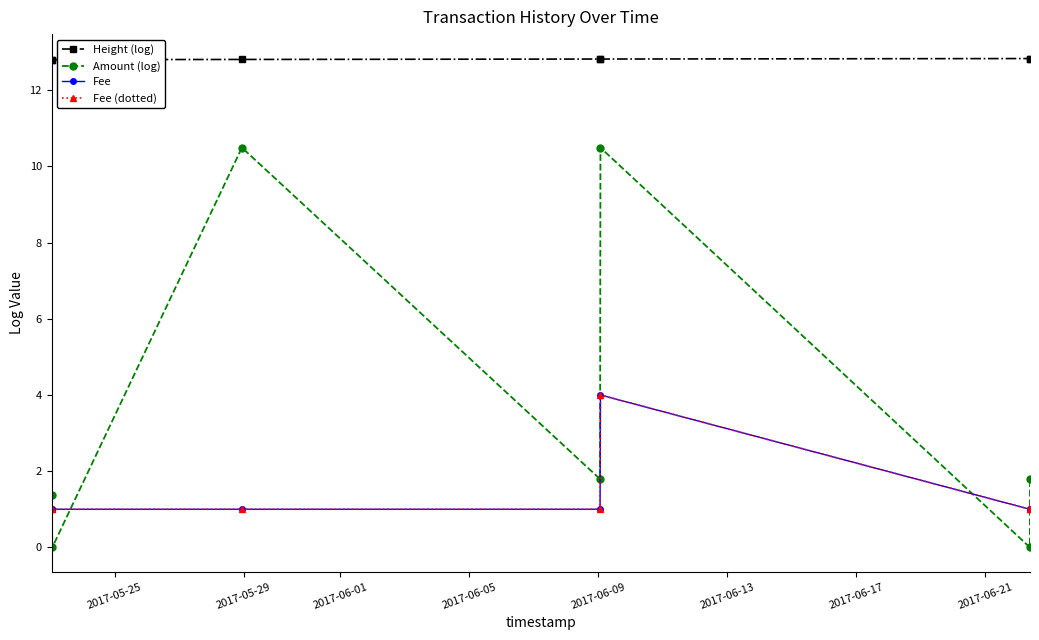

Reading left to right, what are all the values shown in this chart?

Height (log): 12.8	12.8	12.8	12.8	12.8	12.8	12.8
Amount (log): 1.4	0.0	10.5	1.8	10.5	0.0	1.8
Fee: 1.0	1.0	1.0	1.0	4.0	1.0	1.0
Fee (dotted): 1.0	1.0	1.0	1.0	4.0	1.0	1.0